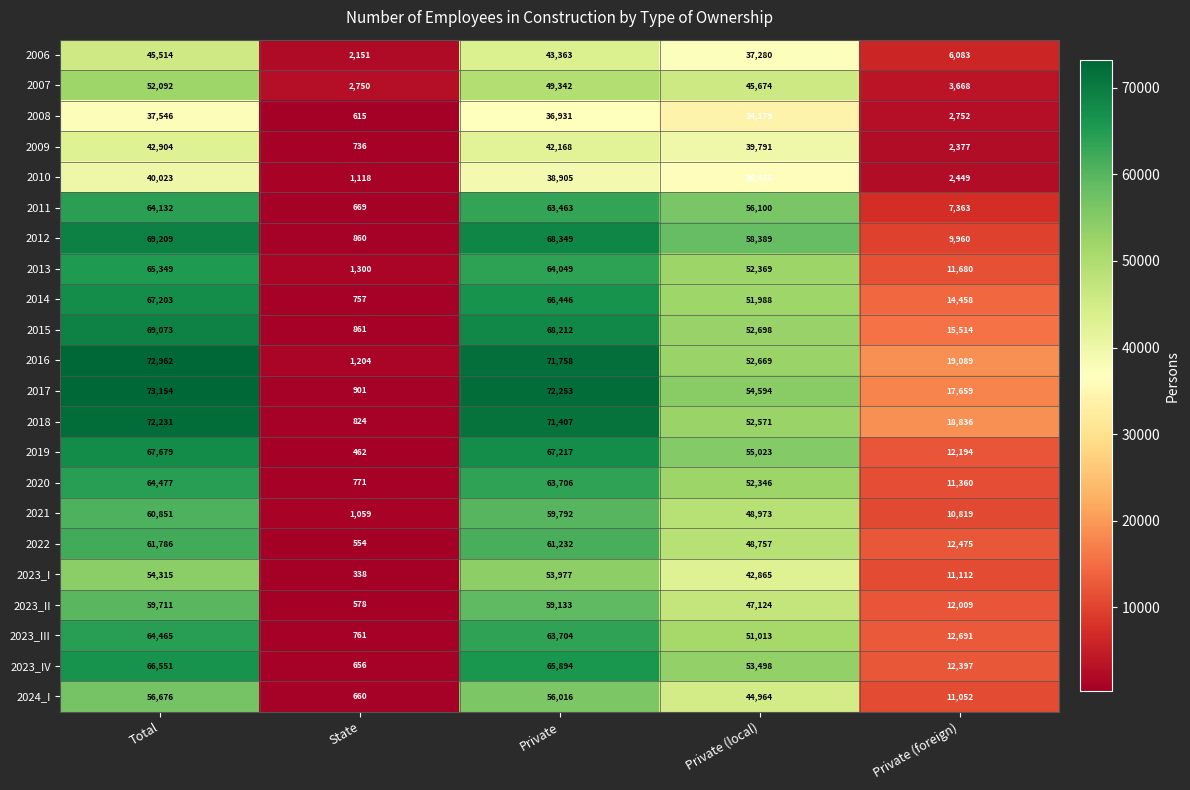

Between Total and Private (local), which series saw the biggest shift?

2016